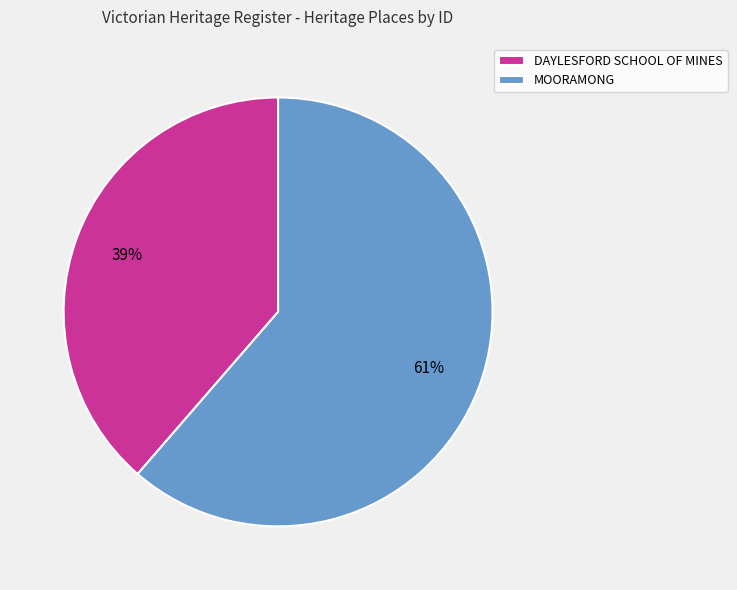

Do MOORAMONG and DAYLESFORD SCHOOL OF MINES together represent more than half of the pie?

Yes